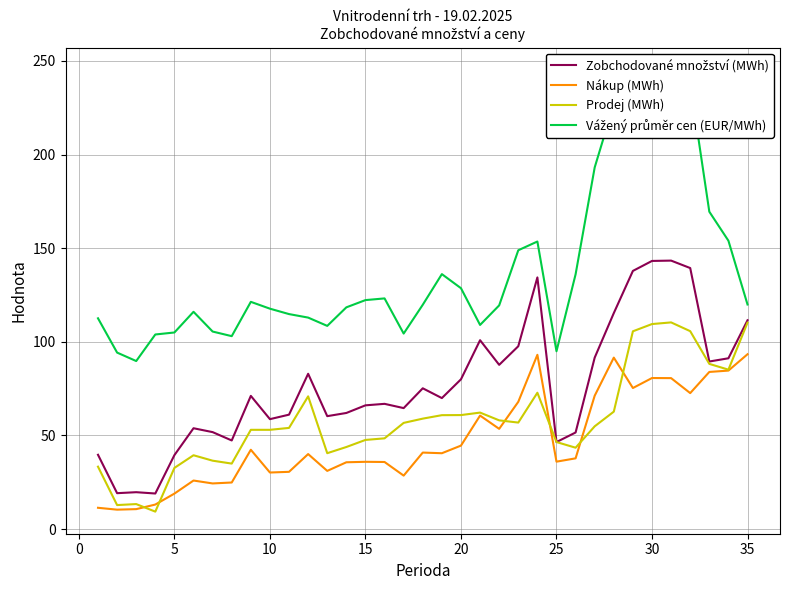

The Nákup (MWh) series shows 93.4 at 35. True or false?

True